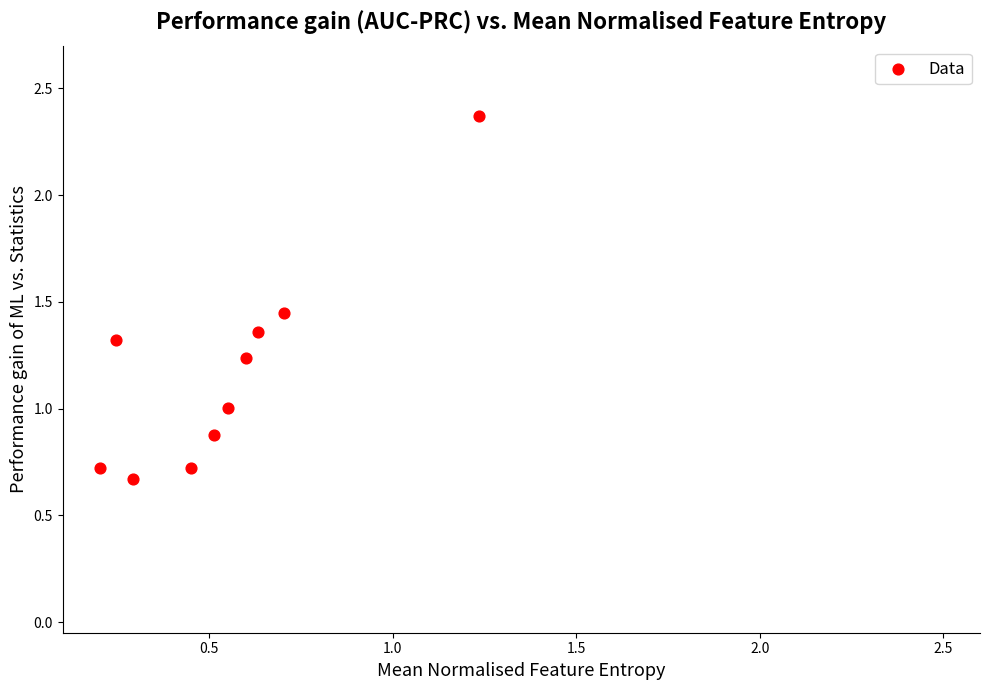

What is the average X value?

0.5